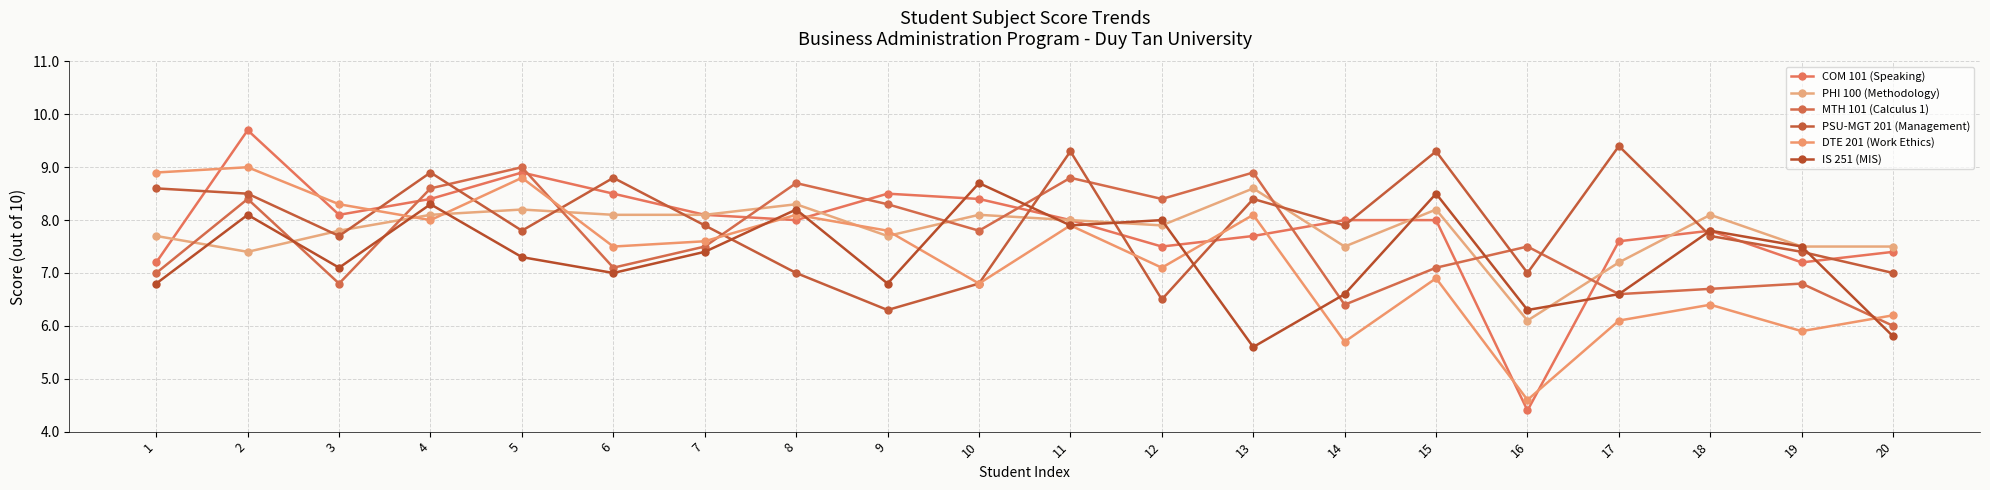

True or false: MTH 101 (Calculus 1) has more than 1 interior local peaks.

True